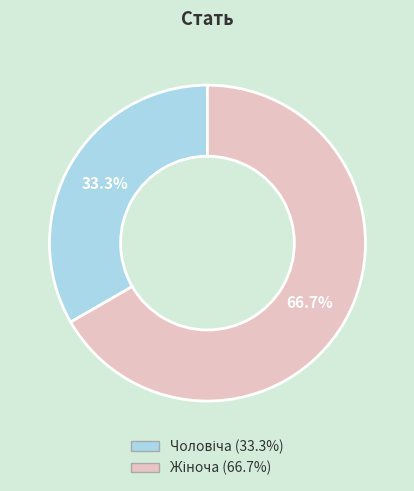

Does any single category account for the majority?

Yes